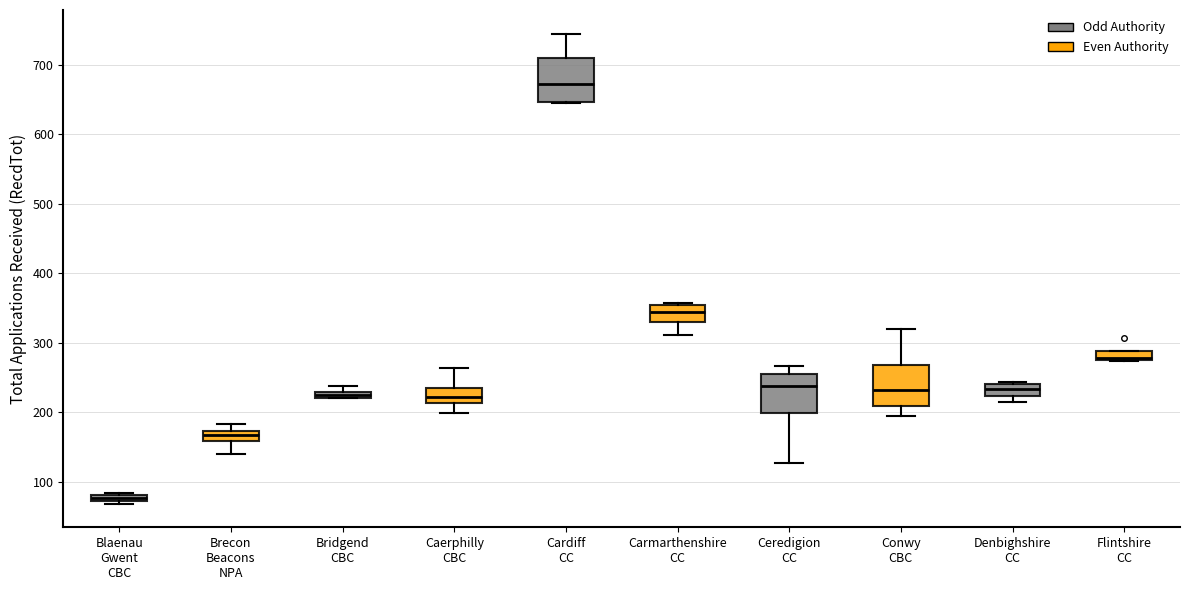

Which box has the highest median line?

Cardiff CC